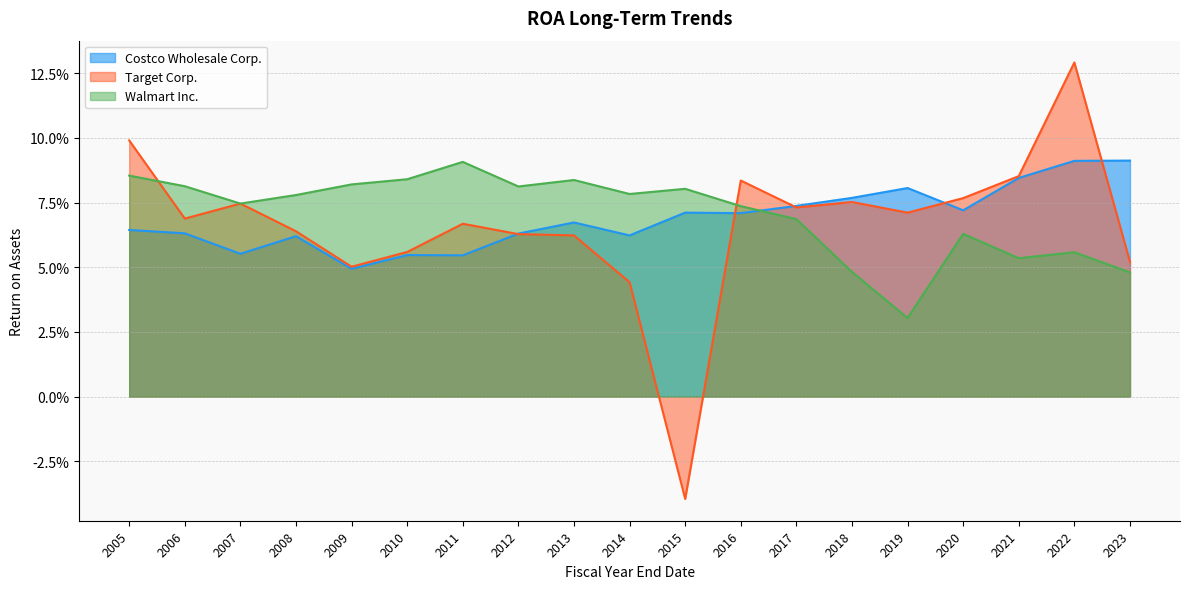

Does the chart display data point markers on the line(s)?

No